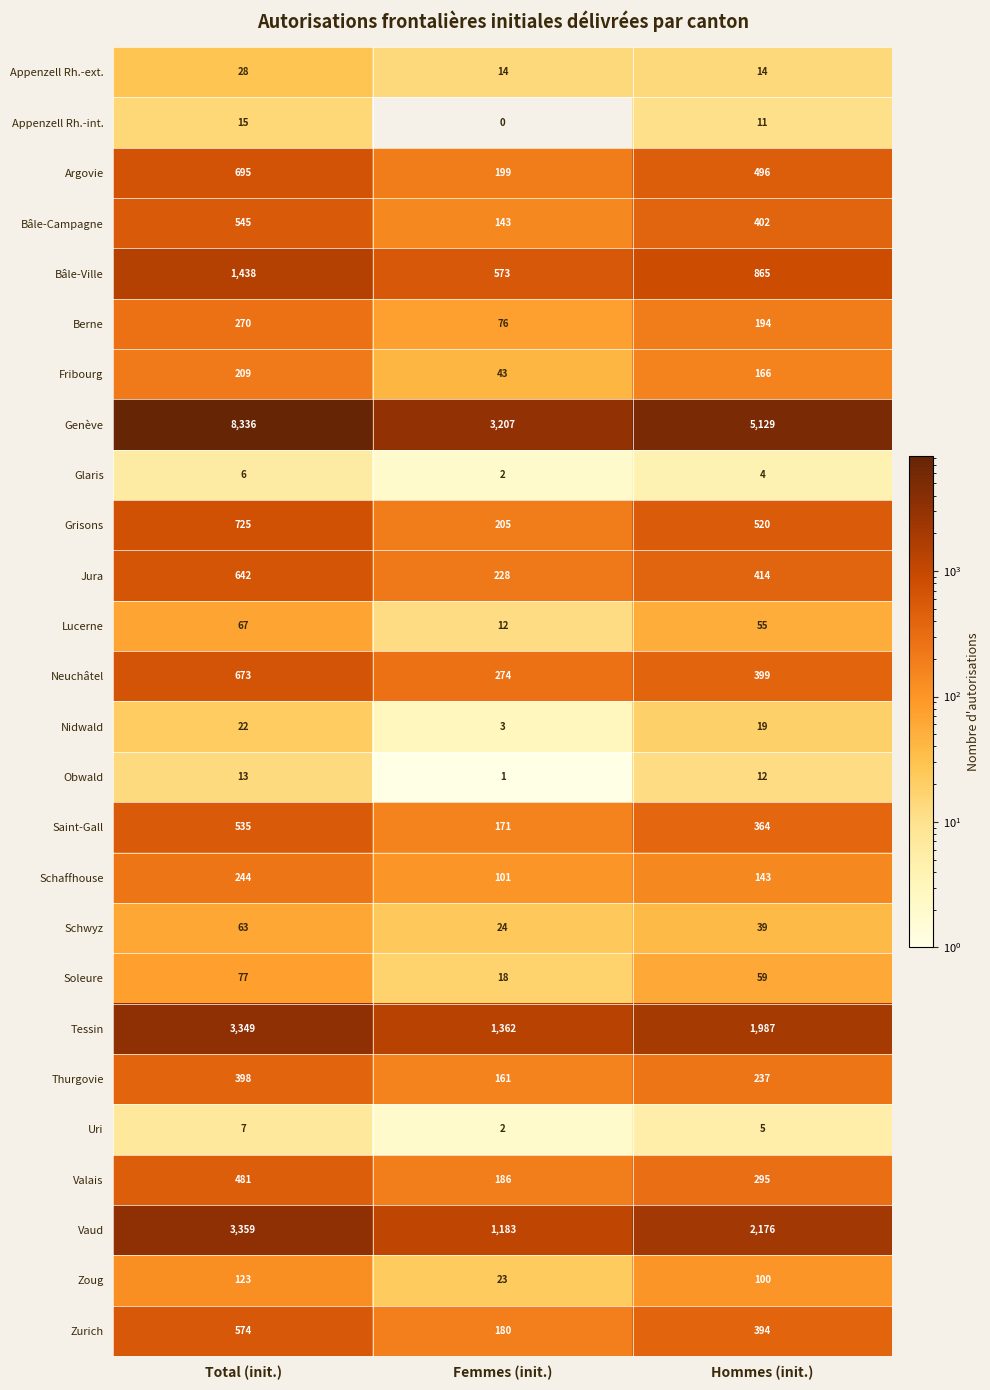

Which series has the largest total across all categories?

Genève